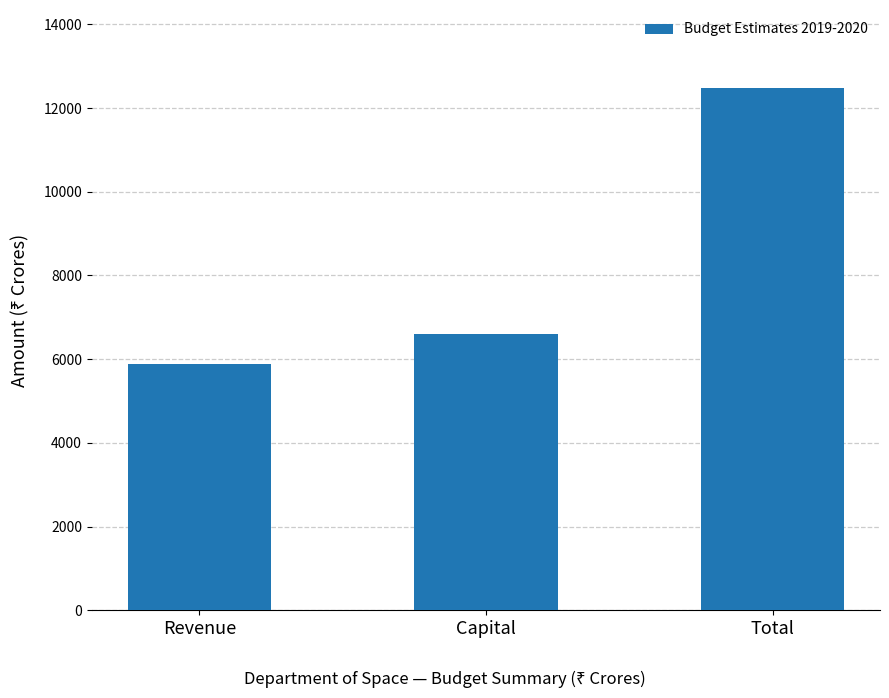

What is the change in value from Capital to Total?

+5874.7